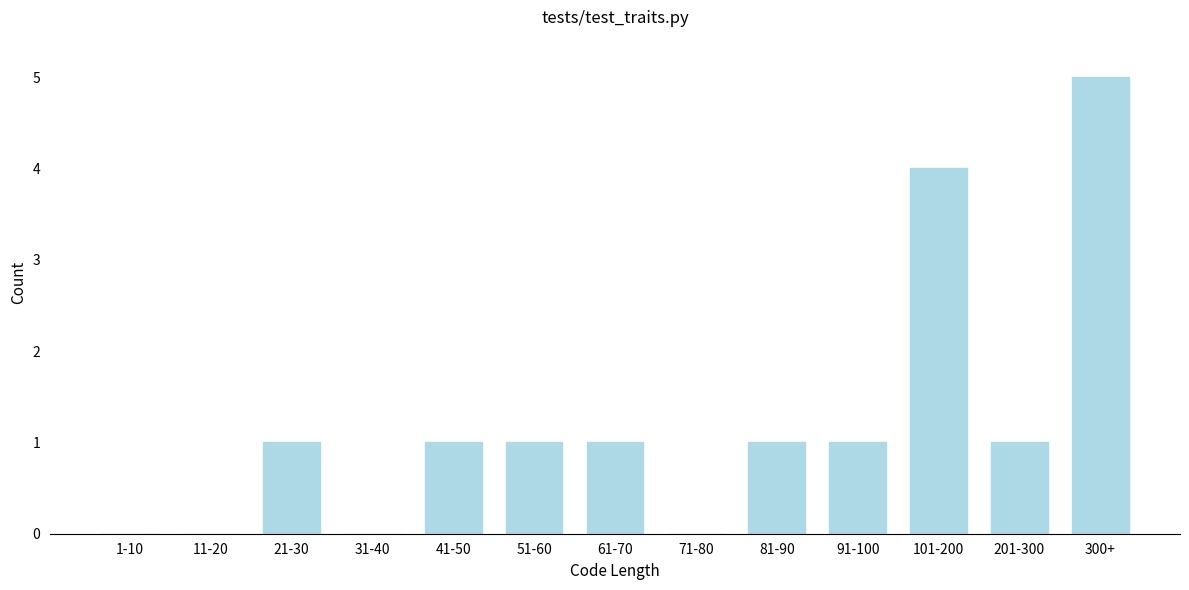

Reading right to left, extract all data points from this chart.

300+=5	201-300=1	101-200=4	91-100=1	81-90=1	71-80=0	61-70=1	51-60=1	41-50=1	31-40=0	21-30=1	11-20=0	1-10=0